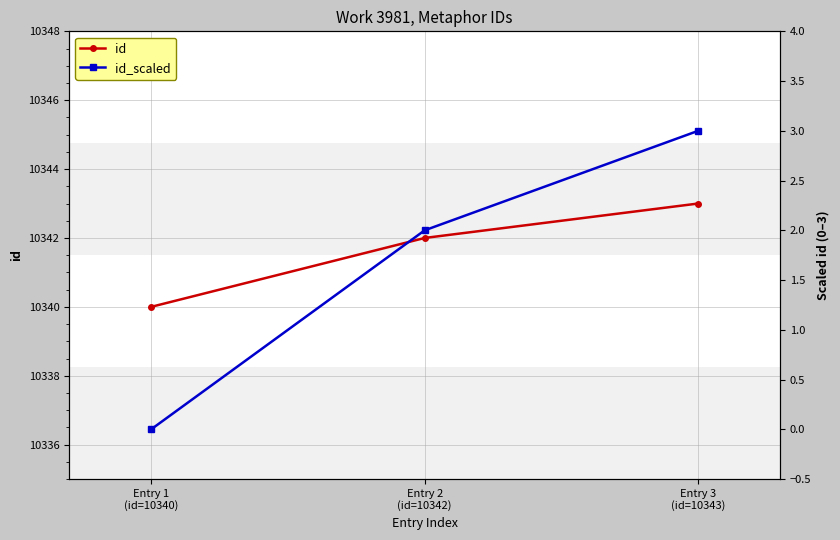

Reading right to left, transcribe all the data shown in this chart.

id: 10343	10342	10340
id_scaled: 3	2	0